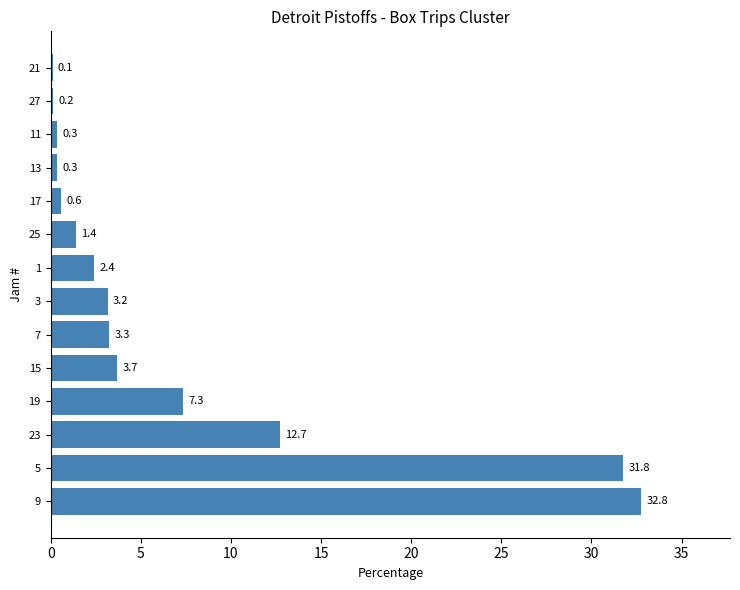

True or false: the data shows 0.3 at 11.

True